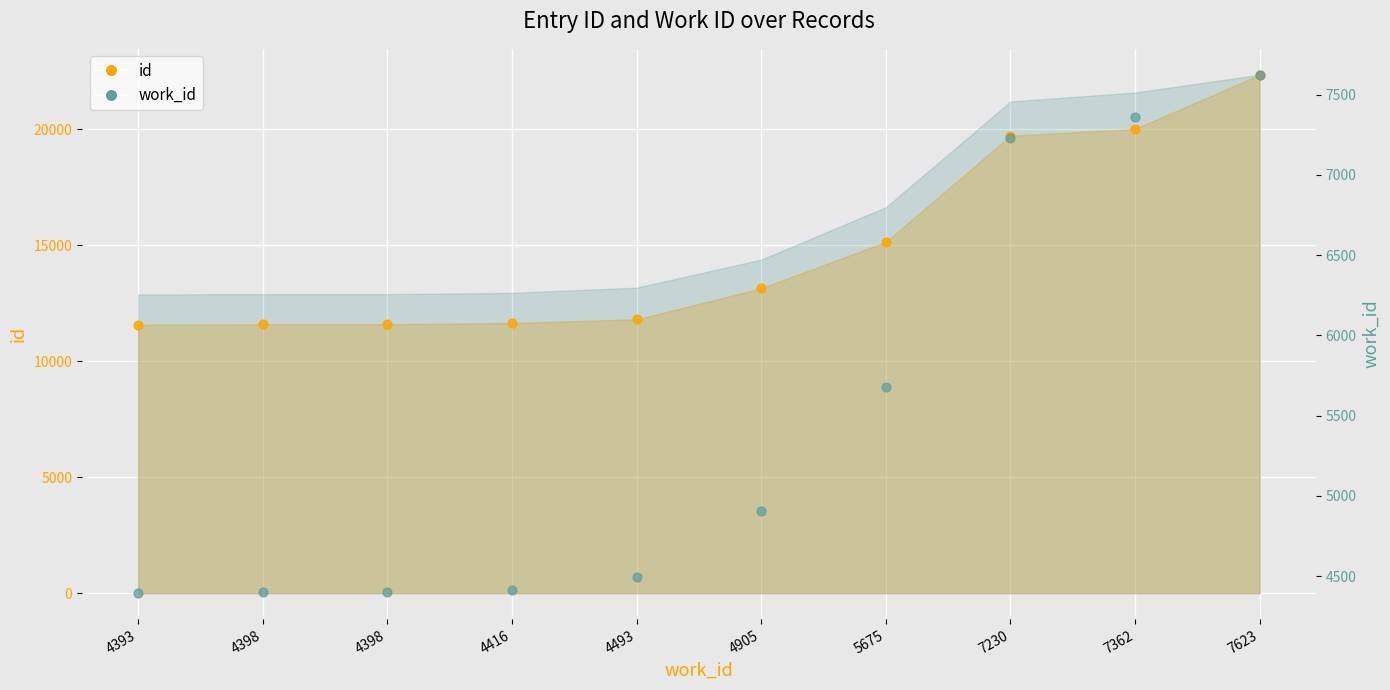

At which category is the sum across all series the highest?

7623